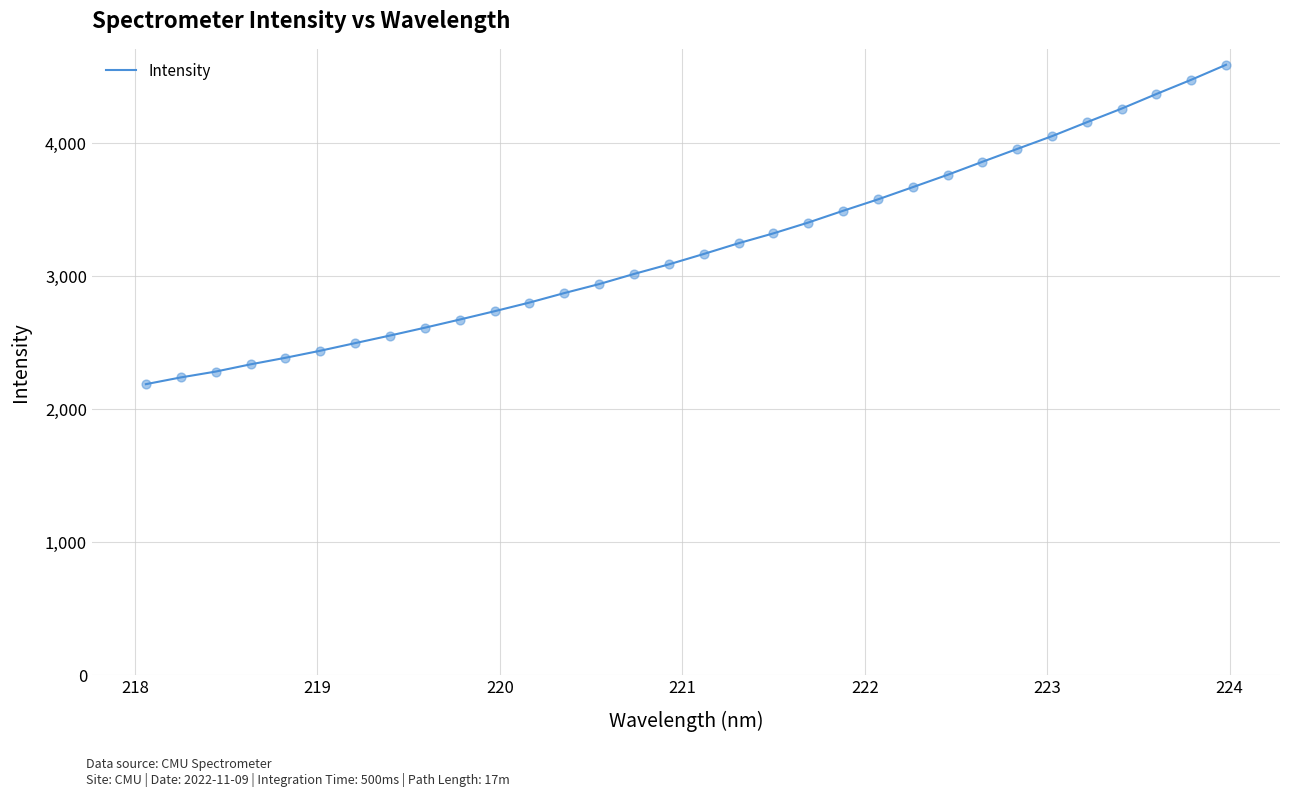

What is the smallest value displayed?

2187.6